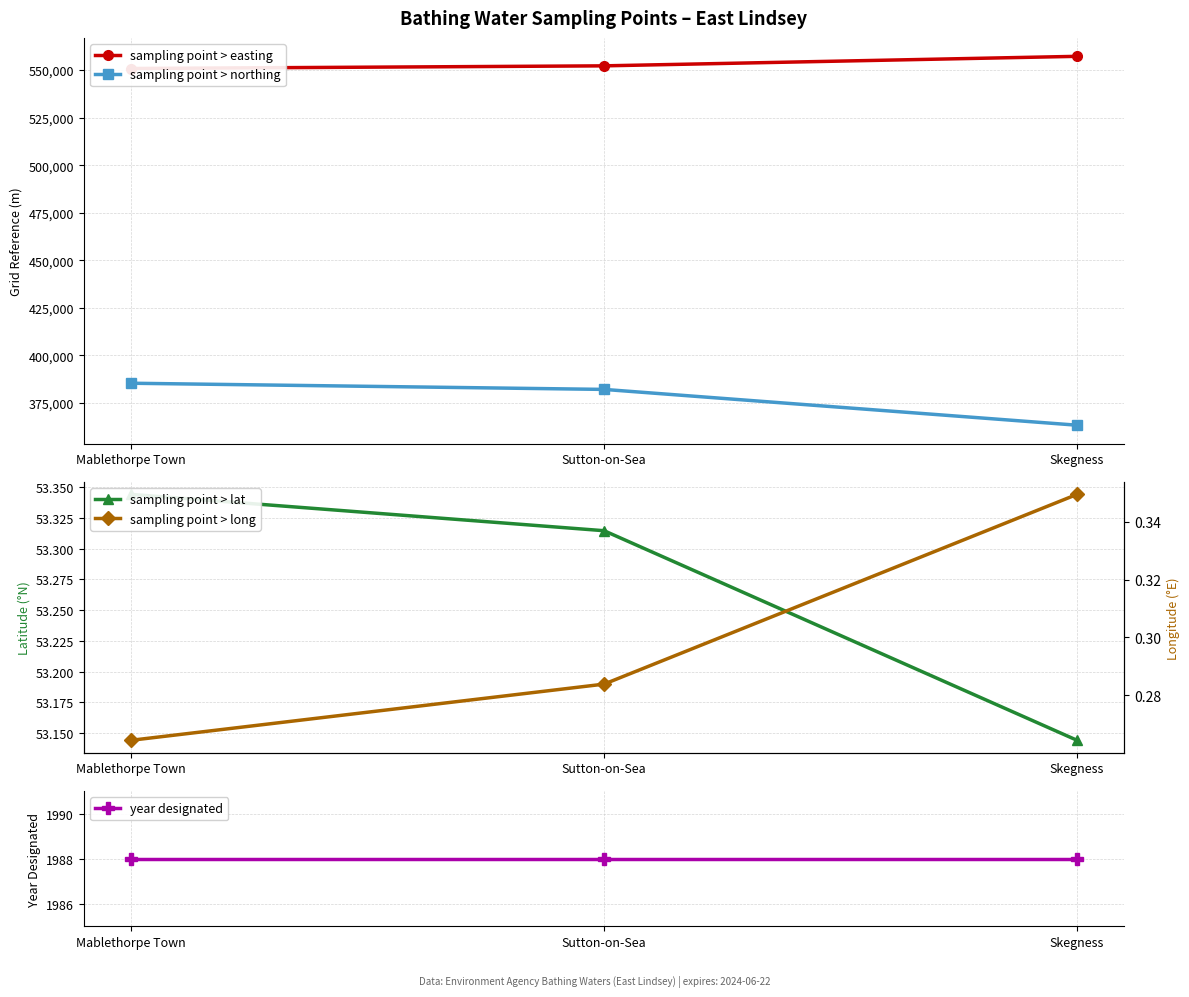

Between Mablethorpe Town and Skegness, which is larger?

Skegness